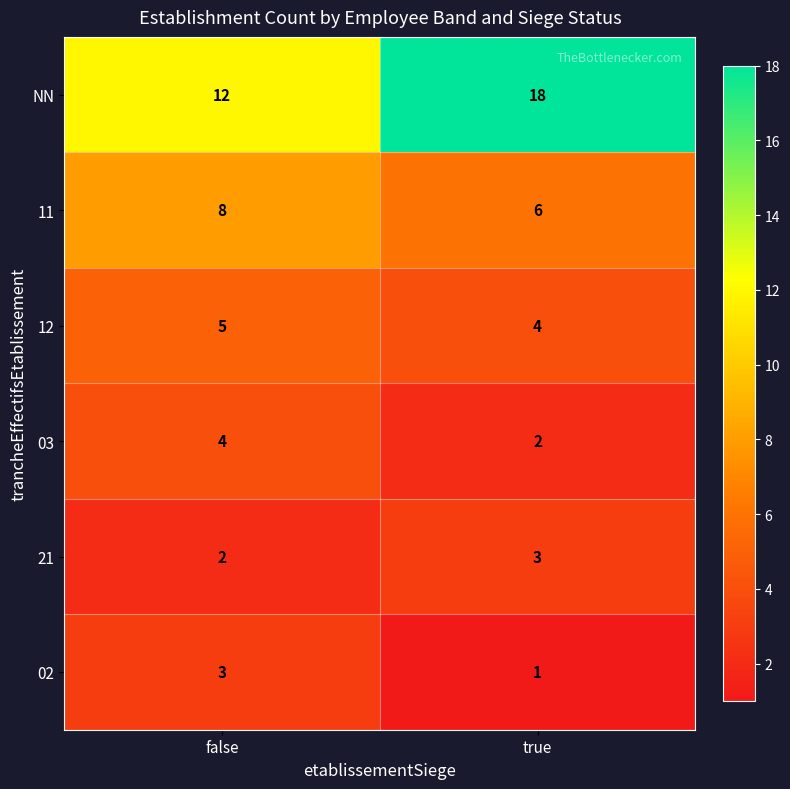

List the labels in order of 02 value, largest first.

false, true